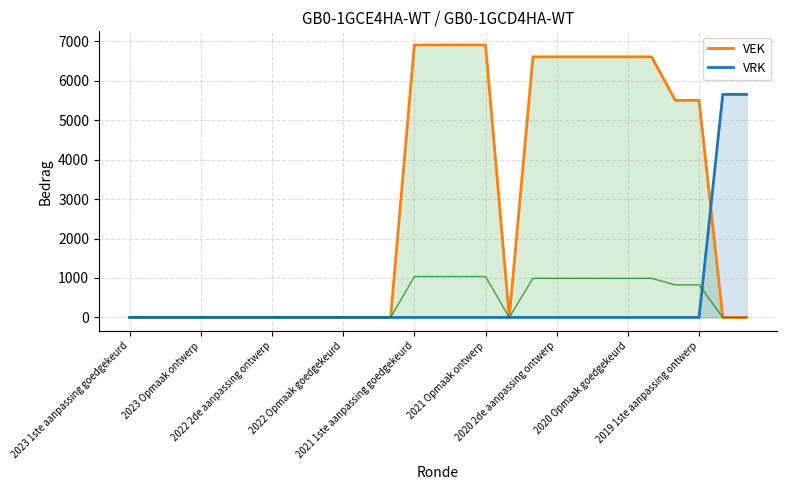

What is the difference between the maximum and minimum values in the VEK series?

6907